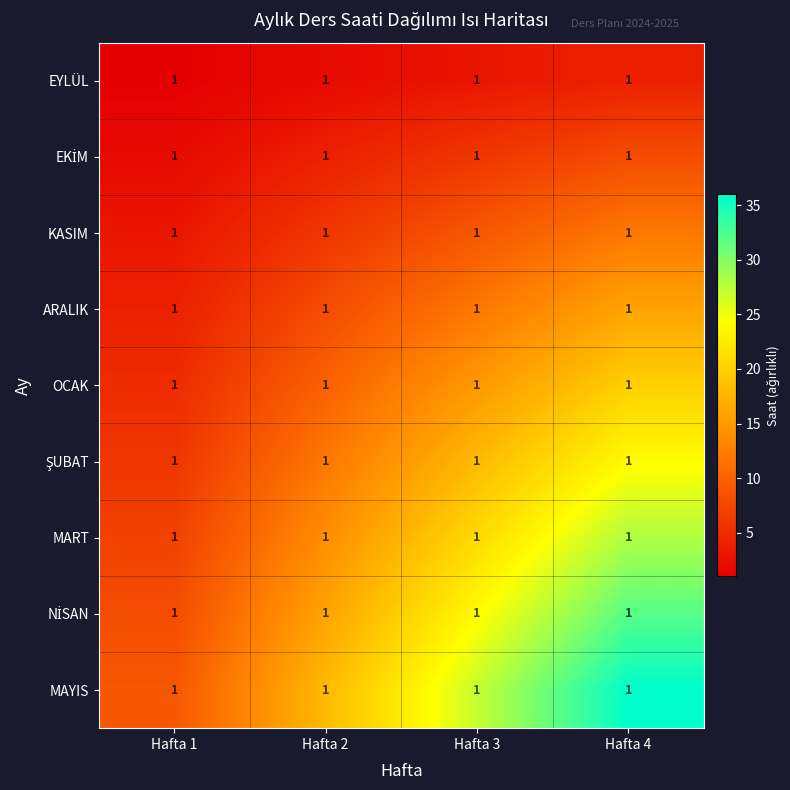

What is the spread (max minus min) of values at Hafta 3?

24